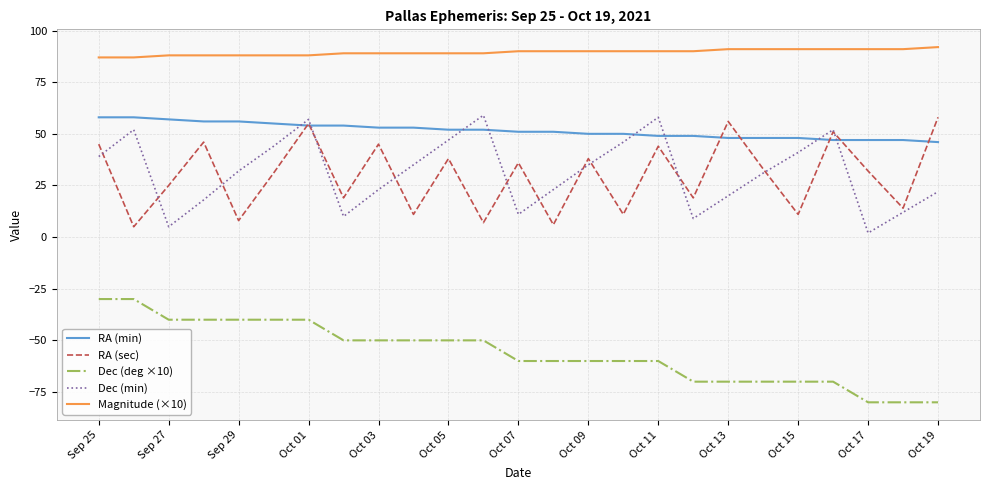

Which series has the largest total across all categories?

Magnitude (×10)